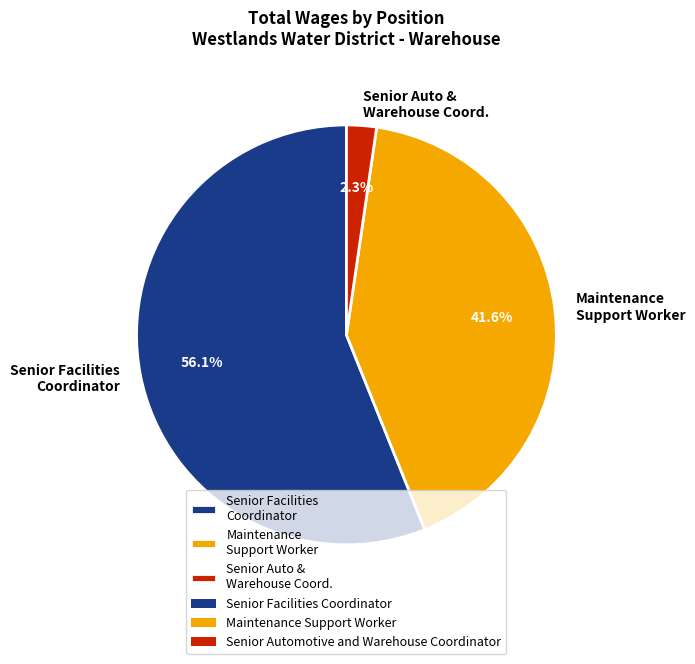

How much of the chart is everything except Senior Facilities Coordinator?

43.9%